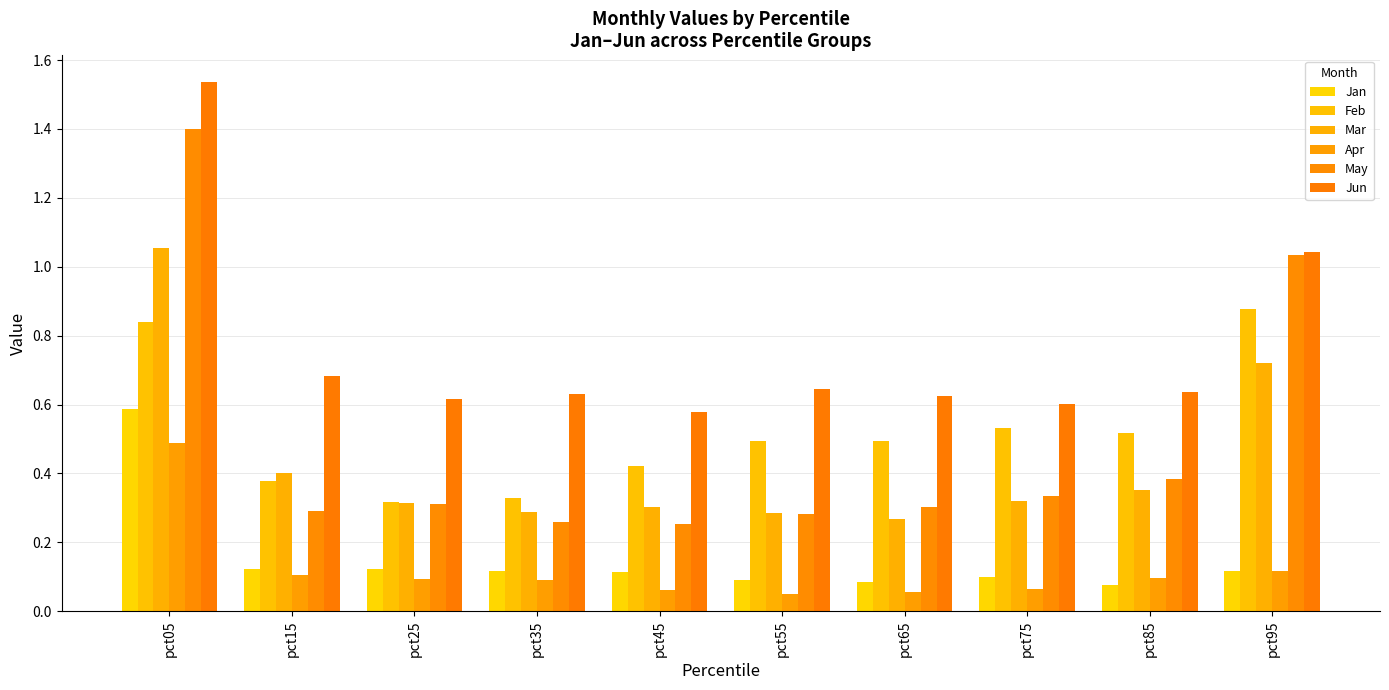

Reading left to right, transcribe all the data shown in this chart.

Jan: pct05=0.6	pct15=0.1	pct25=0.1	pct35=0.1	pct45=0.1	pct55=0.1	pct65=0.1	pct75=0.1	pct85=0.1	pct95=0.1
Feb: pct05=0.8	pct15=0.4	pct25=0.3	pct35=0.3	pct45=0.4	pct55=0.5	pct65=0.5	pct75=0.5	pct85=0.5	pct95=0.9
Mar: pct05=1.1	pct15=0.4	pct25=0.3	pct35=0.3	pct45=0.3	pct55=0.3	pct65=0.3	pct75=0.3	pct85=0.4	pct95=0.7
Apr: pct05=0.5	pct15=0.1	pct25=0.1	pct35=0.1	pct45=0.1	pct55=0.1	pct65=0.1	pct75=0.1	pct85=0.1	pct95=0.1
May: pct05=1.4	pct15=0.3	pct25=0.3	pct35=0.3	pct45=0.3	pct55=0.3	pct65=0.3	pct75=0.3	pct85=0.4	pct95=1.0
Jun: pct05=1.5	pct15=0.7	pct25=0.6	pct35=0.6	pct45=0.6	pct55=0.6	pct65=0.6	pct75=0.6	pct85=0.6	pct95=1.0